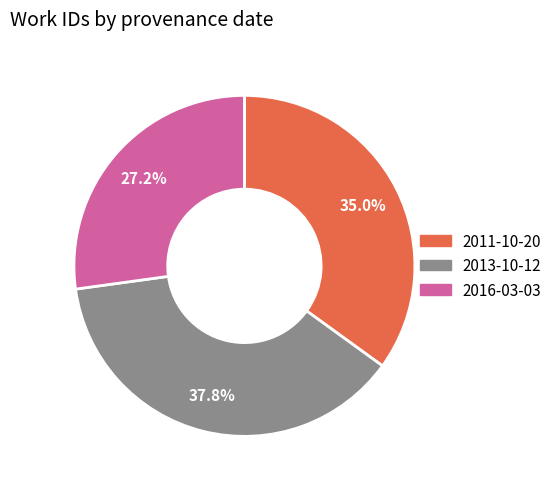

Is there any slice that represents more than half of the pie?

No